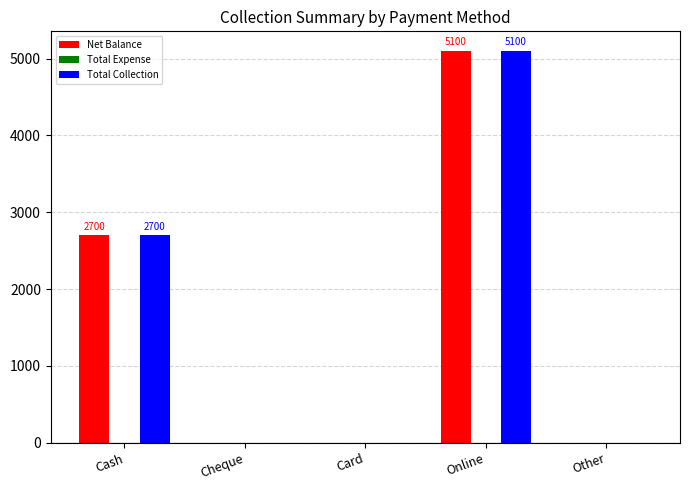

At which category is the sum across all series the highest?

Online